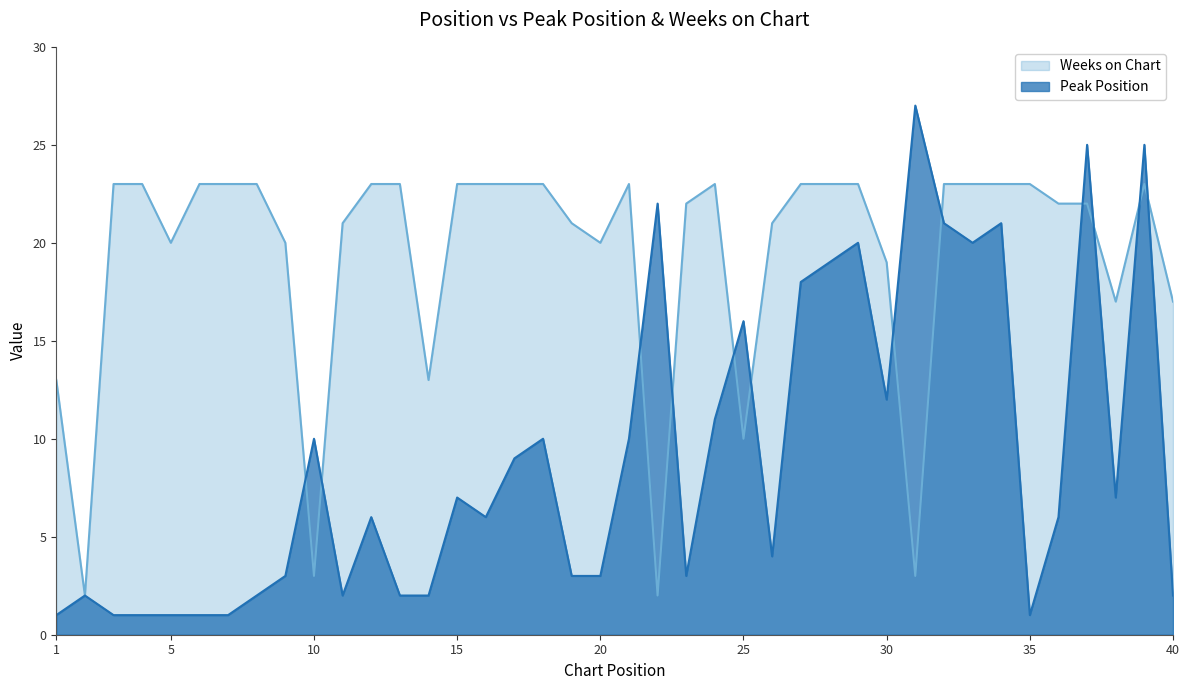

The value of Peak Position at 21 is 10. True or false?

True